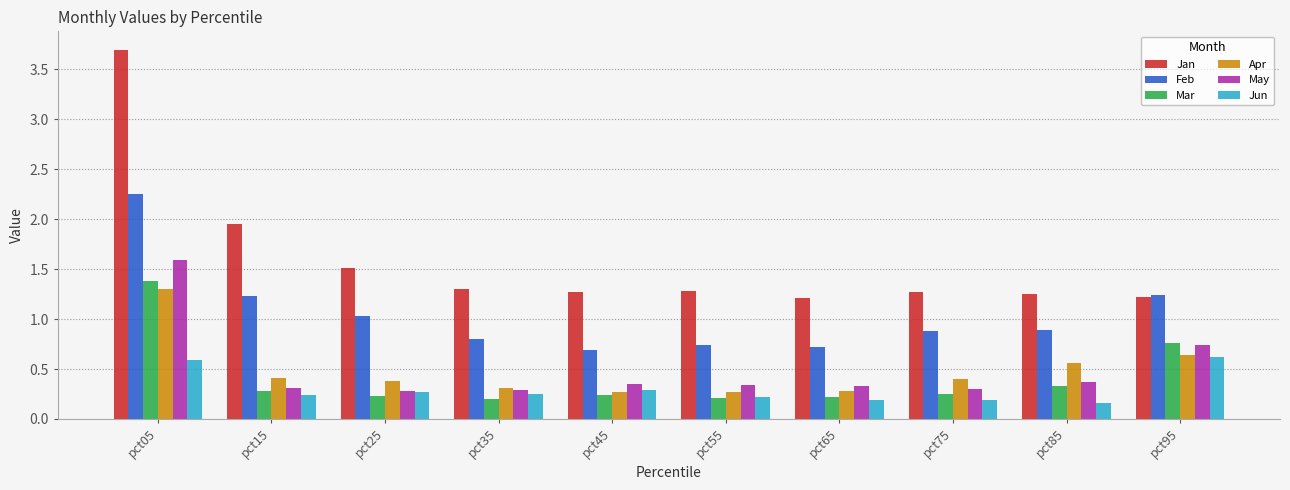

What is the spread (max minus min) of values at pct05?

3.1